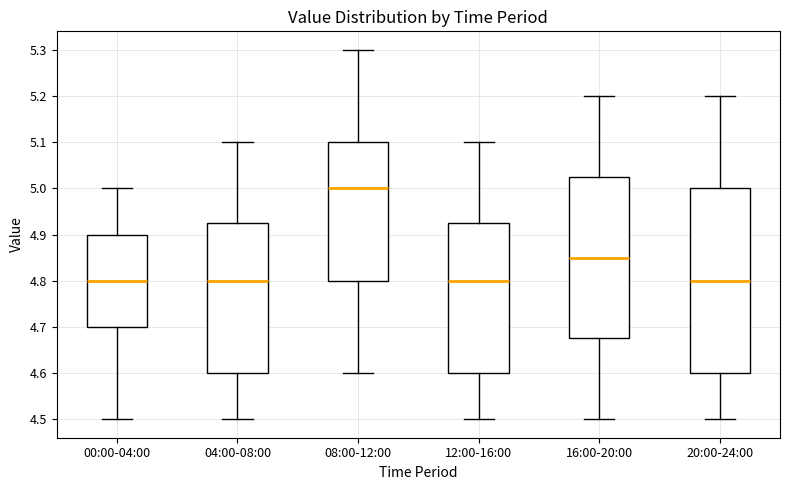

Which box is the tallest, from its lower edge to its upper edge?

20:00-24:00